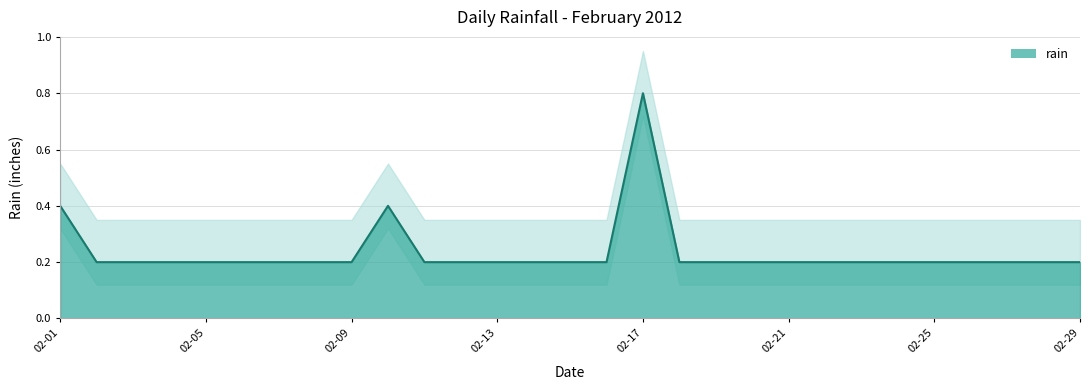

Reading right to left, extract all data points from this chart.

0.2	0.2	0.2	0.2	0.2	0.2	0.2	0.2	0.2	0.2	0.2	0.2	0.8	0.2	0.2	0.2	0.2	0.2	0.2	0.4	0.2	0.2	0.2	0.2	0.2	0.2	0.2	0.2	0.4